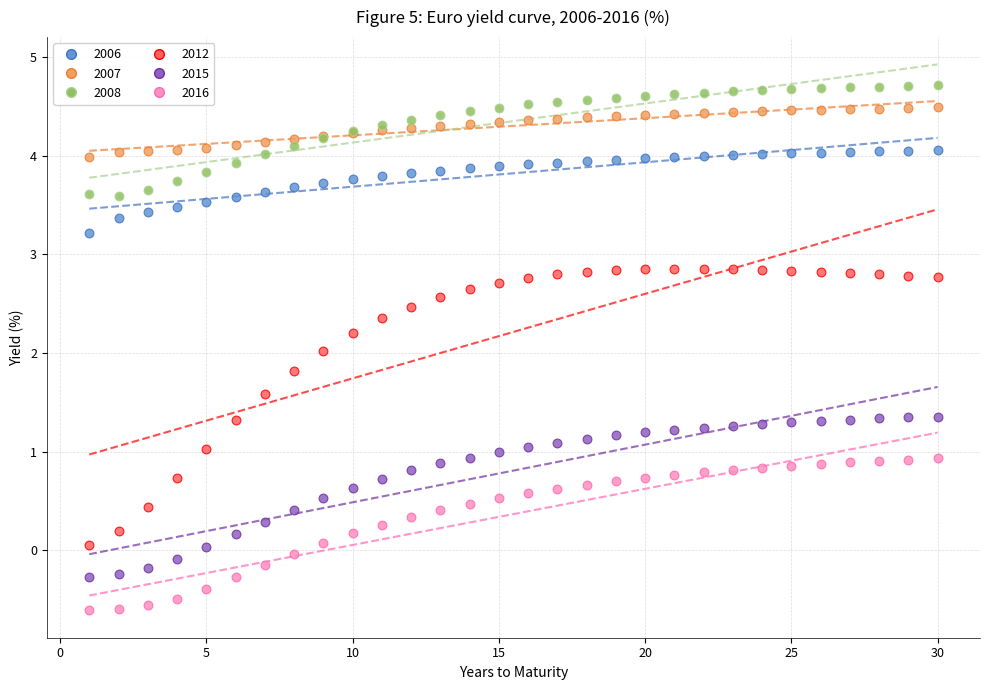

Which series has the largest Y range (max minus min)?

2012